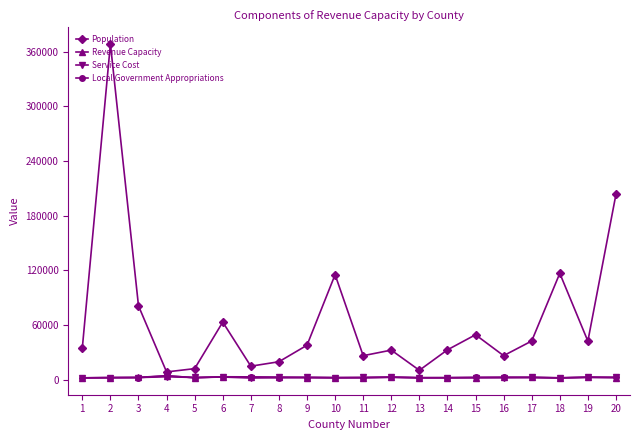

Which series has the largest range (max minus min)?

Population